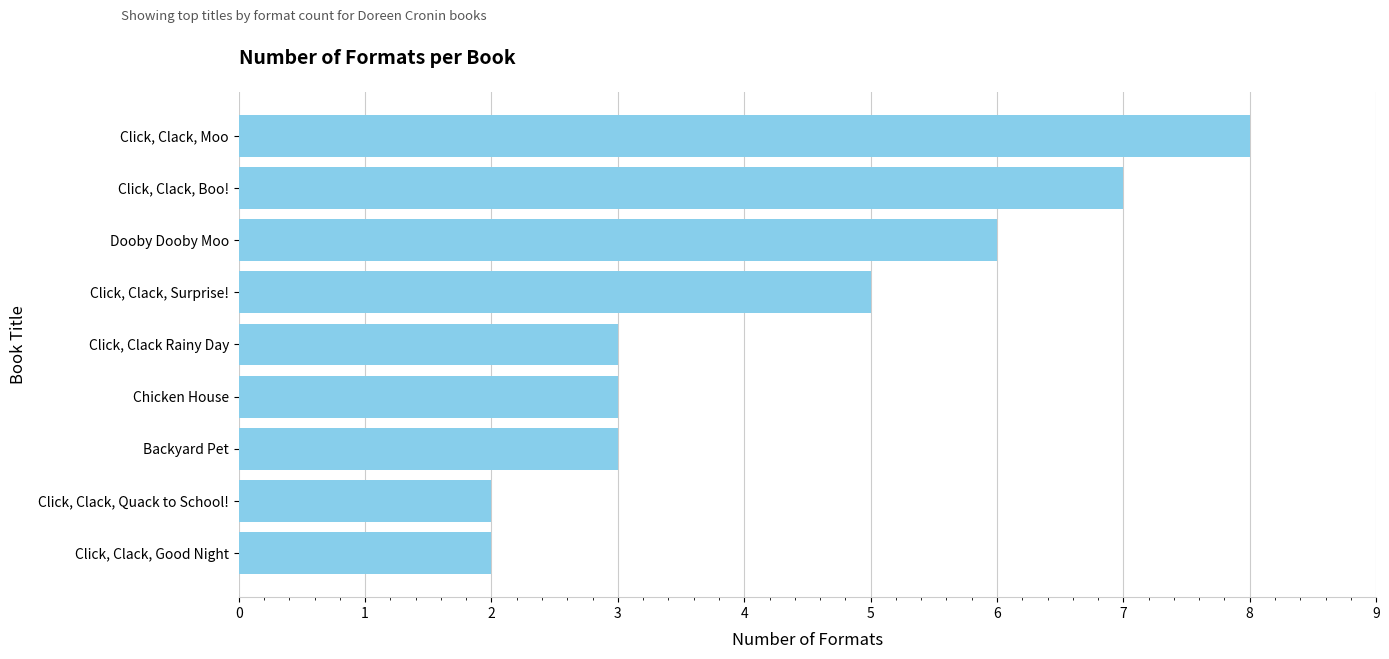

True or false: the data shows 3 at Chicken House.

True